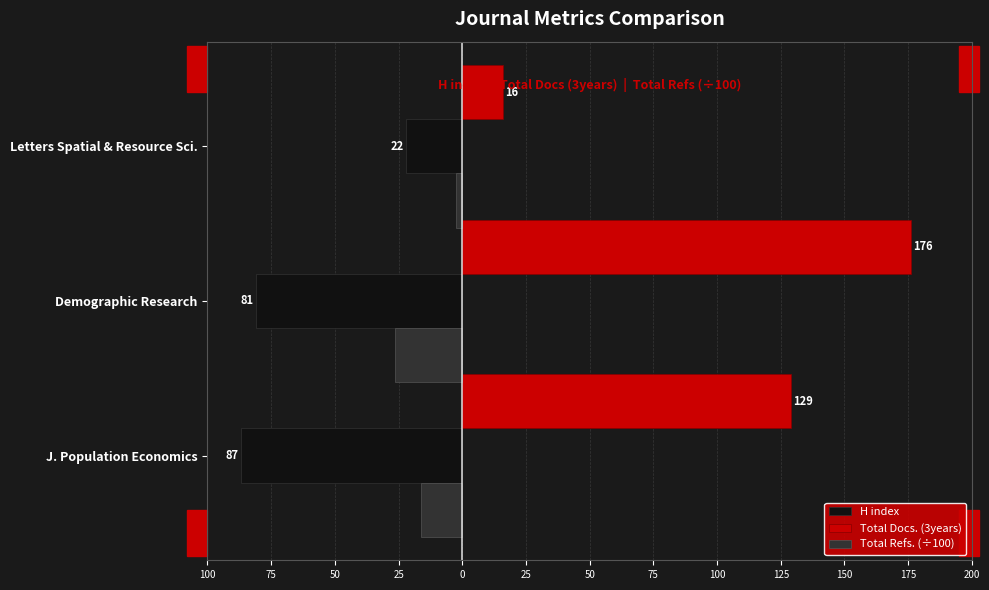

What are all the series names shown in the legend?

H index, Total Docs. (3years), Total Refs. (÷100)